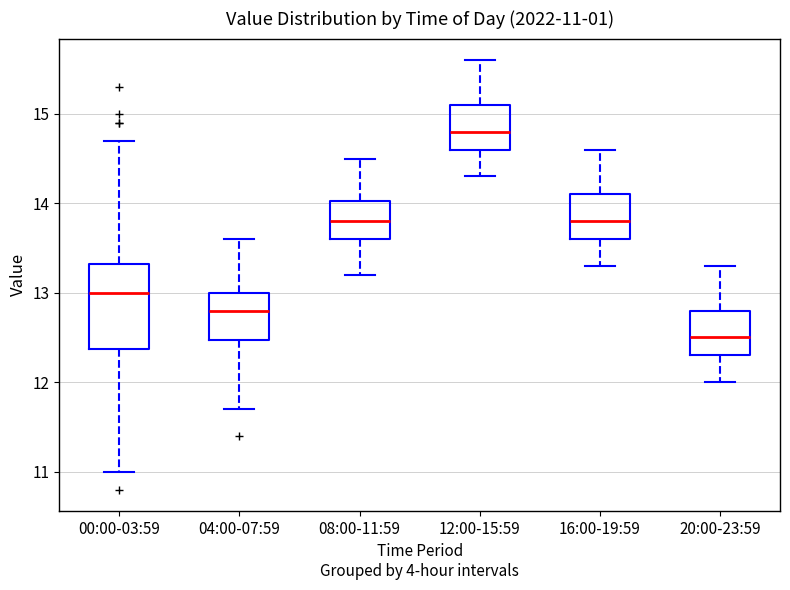

Which box has the lowest median line?

20:00-23:59